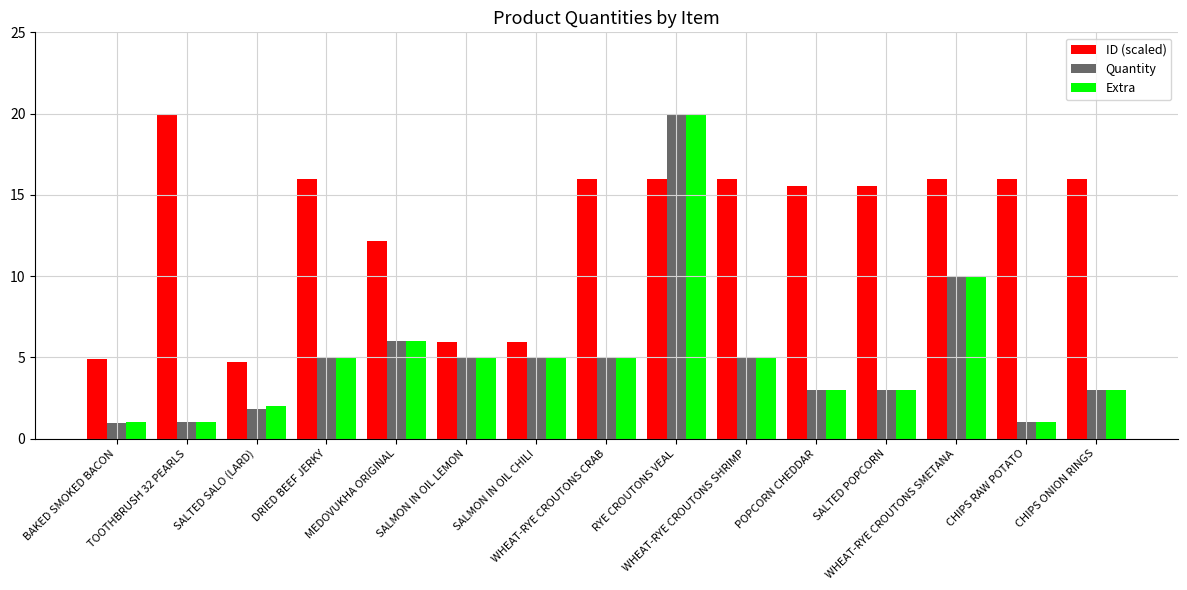

What is the difference between the second highest and minimum values in the Extra series?

9.0